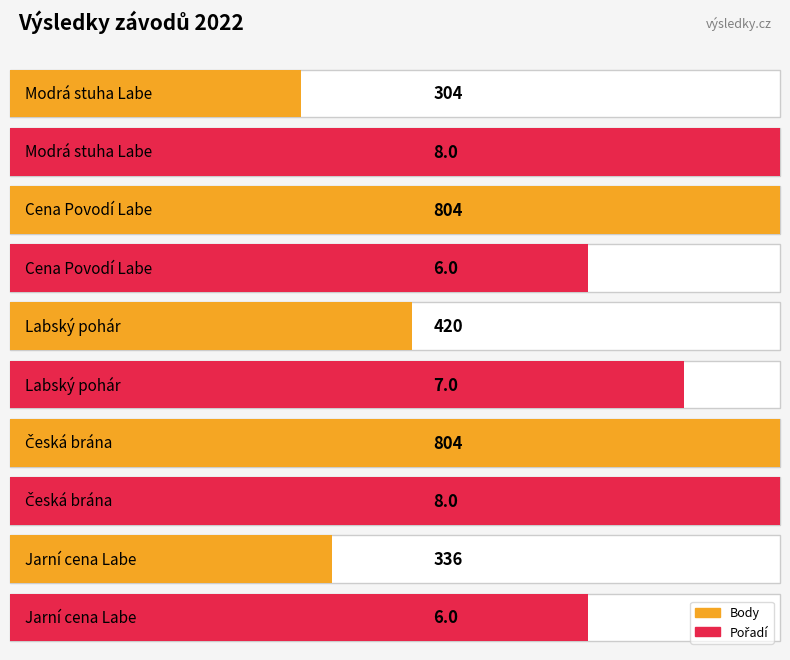

Is it true that Body equals 526 at Labe - Roudnice?

False